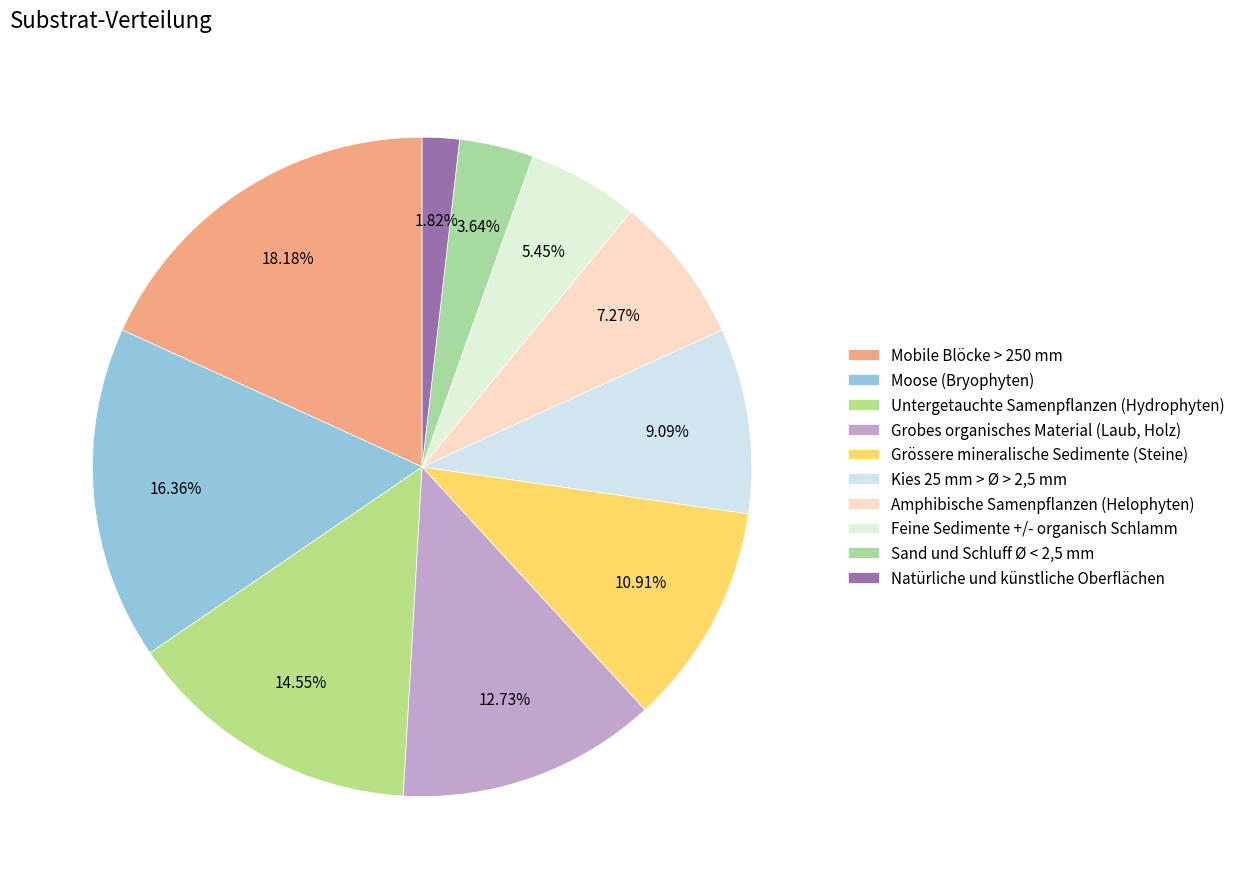

What percentage do Feine Sedimente +/- organisch Schlamm and Grobes organisches Material (Laub, Holz) together represent?

18.2%